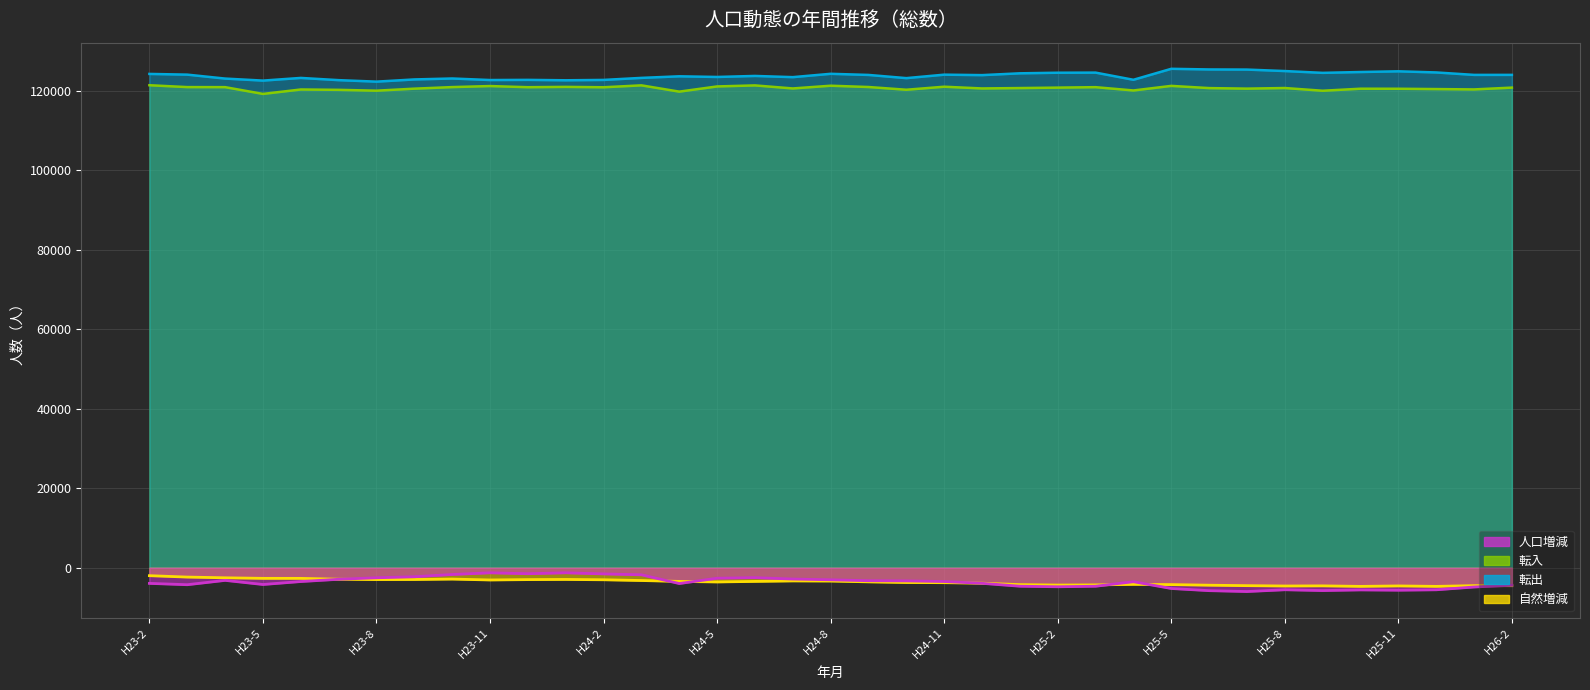

True or false: 転出 and 転入 cross at least once.

False